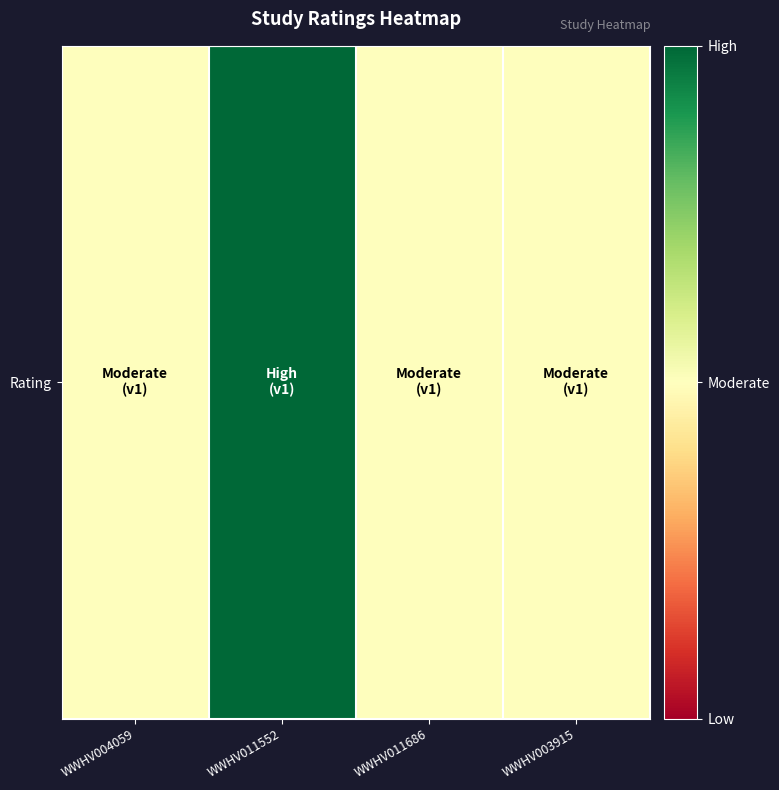

Reading right to left, what are all the values shown in this chart?

WWHV003915=2	WWHV011686=2	WWHV011552=3	WWHV004059=2